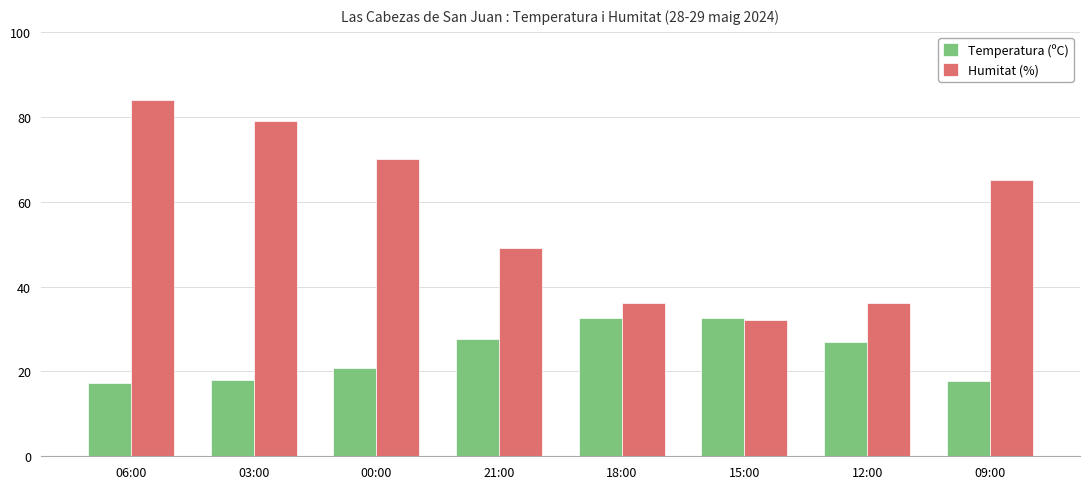

What is the difference between the second highest and second lowest values in the Temperatura (ºC) series?

14.7